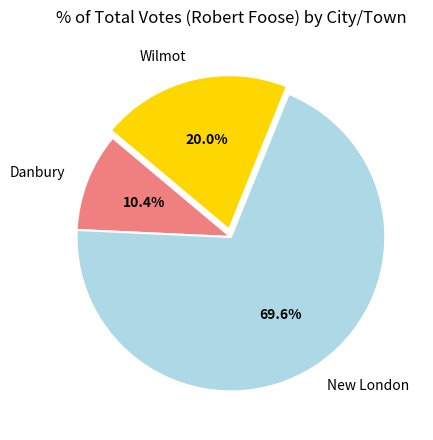

How many slices are in this pie chart?

3